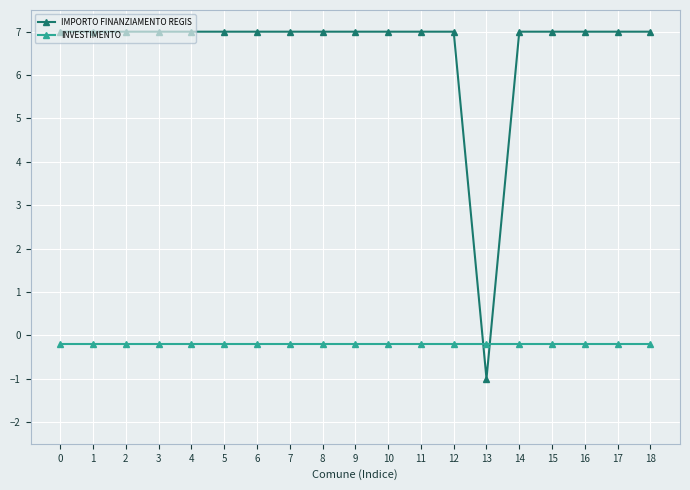

Rank the series by their maximum value, from highest to lowest.

IMPORTO FINANZIAMENTO REGIS, INVESTIMENTO